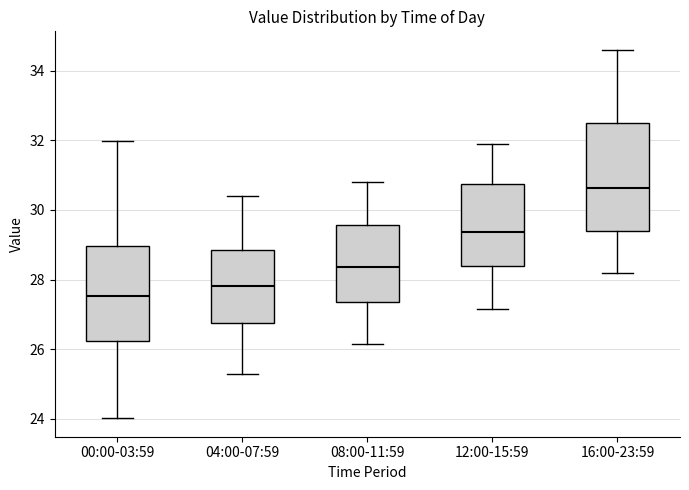

Reading left to right, transcribe this box plot: for each box, give where its median line is, the range the box spans, and where its two whiskers end, as read against the y-axis. The values are not printed on the chart, so give them approximately, as read against the axis.

00:00-03:59: median 27.6, box 26.2 to 29.0, whiskers 24.0 to 32.0
04:00-07:59: median 27.8, box 26.8 to 28.8, whiskers 25.4 to 30.4
08:00-11:59: median 28.4, box 27.4 to 29.6, whiskers 26.2 to 30.8
12:00-15:59: median 29.4, box 28.4 to 30.8, whiskers 27.2 to 32.0
16:00-23:59: median 30.6, box 29.4 to 32.6, whiskers 28.2 to 34.6